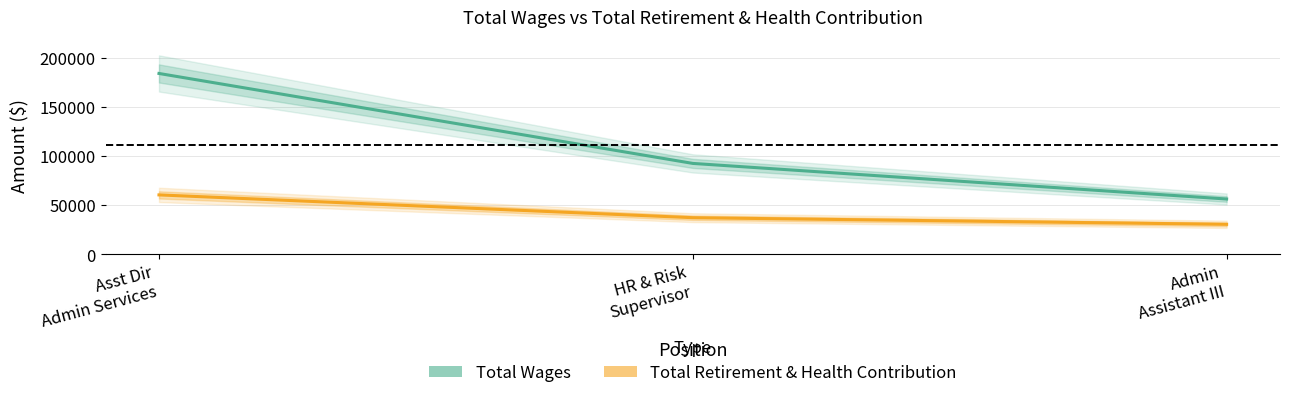

At how many categories does at least one series exceed 95249?

1